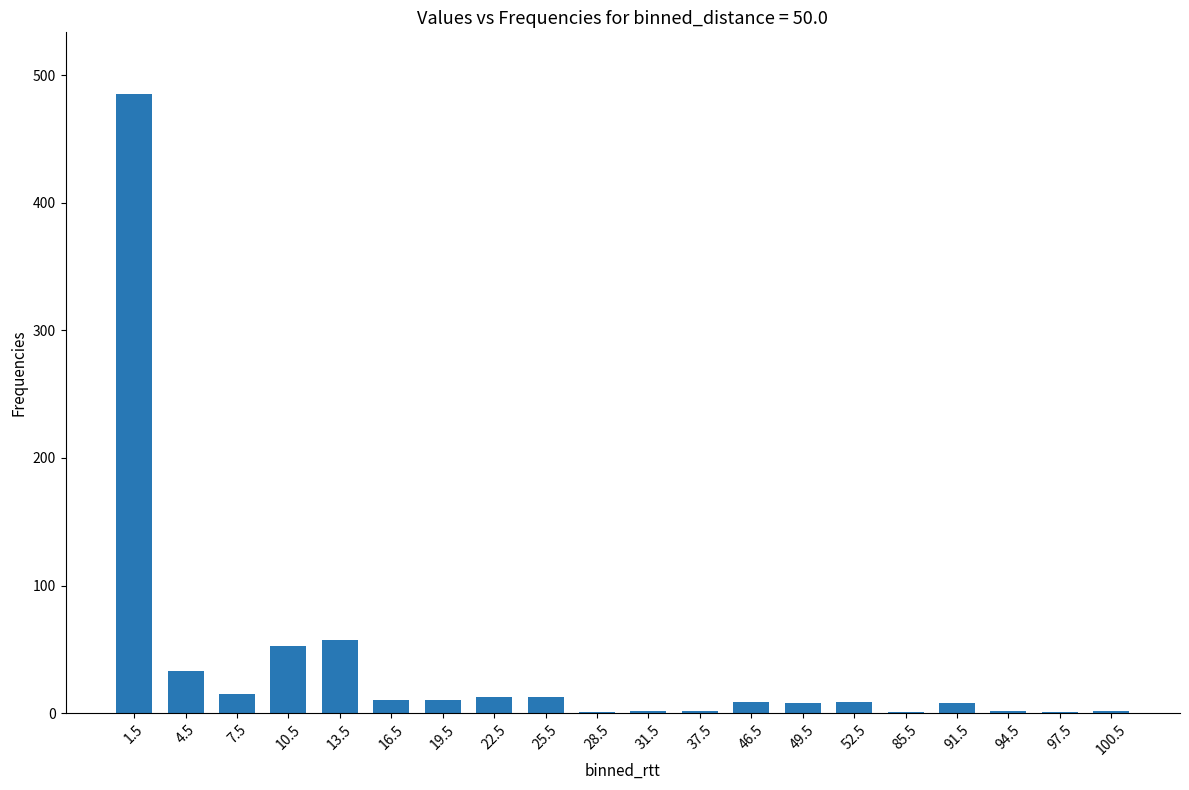

What is the sum of all values?

734